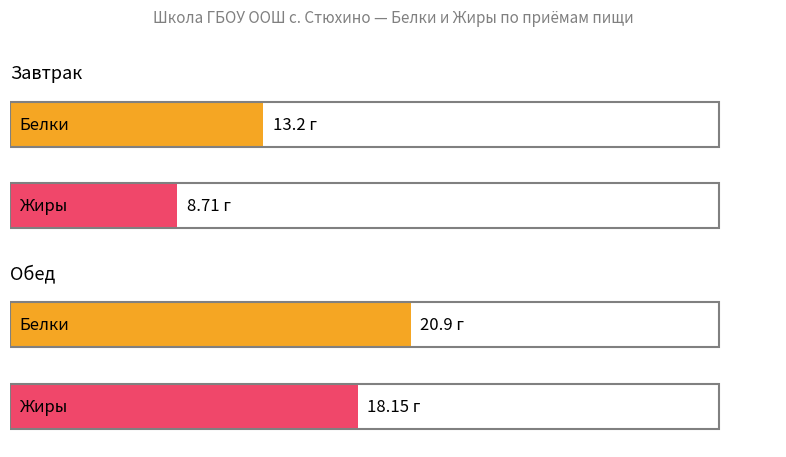

How many series are shown in this chart?

2